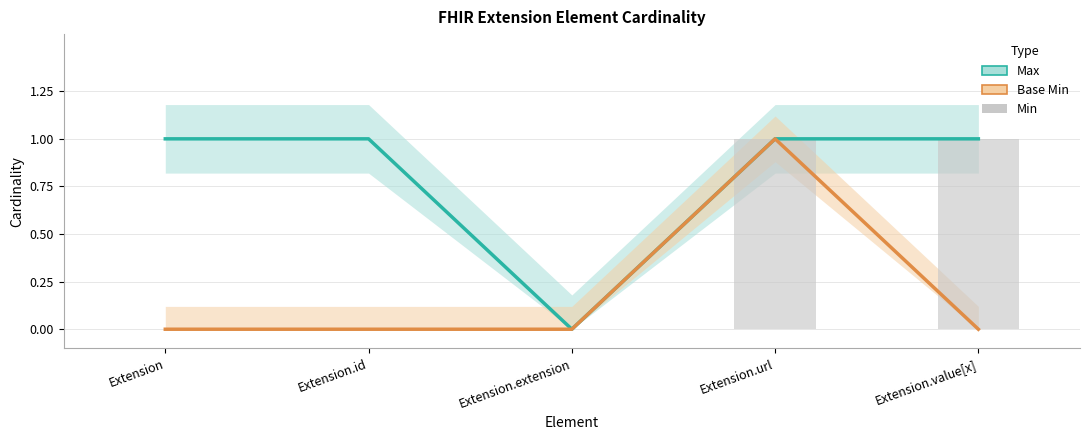

What are all the series names shown in the legend?

Max, Base Min, Min